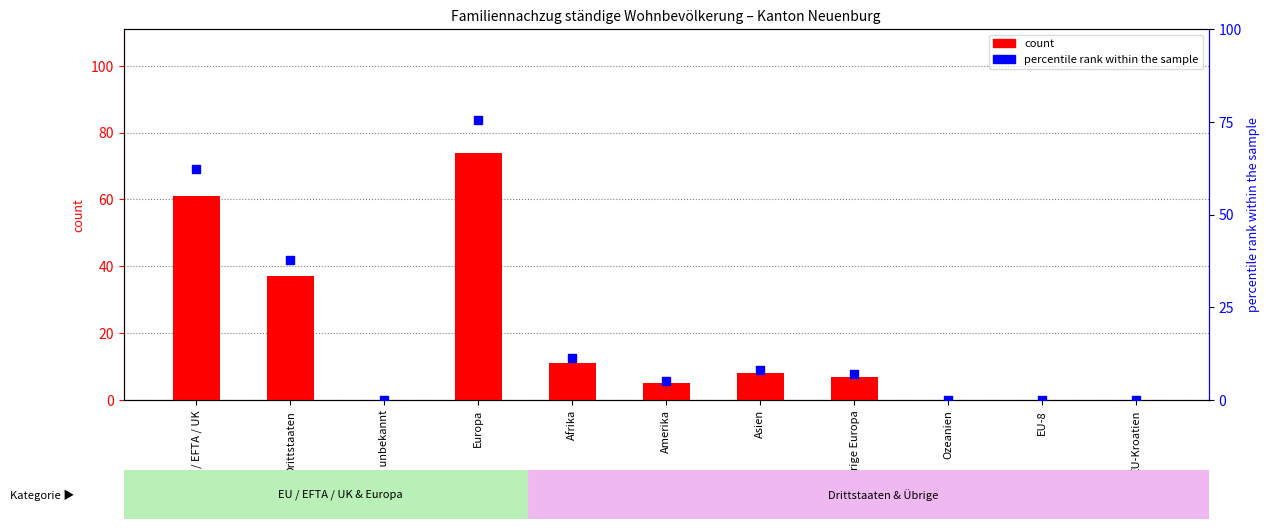

At how many categories does at least one series exceed 5?

7